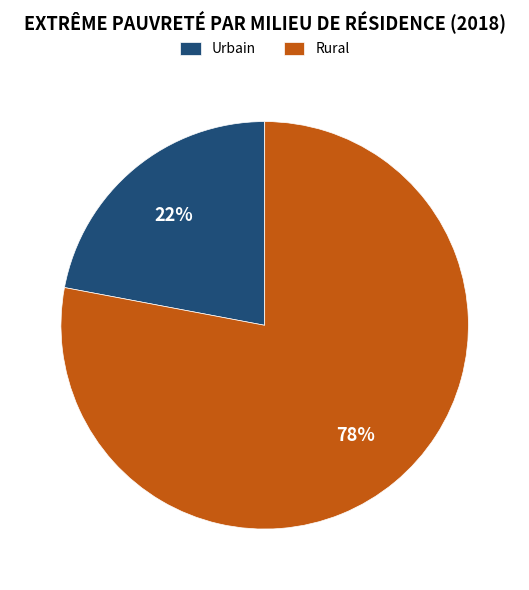

To the nearest percent, what is the average slice percentage?

50%